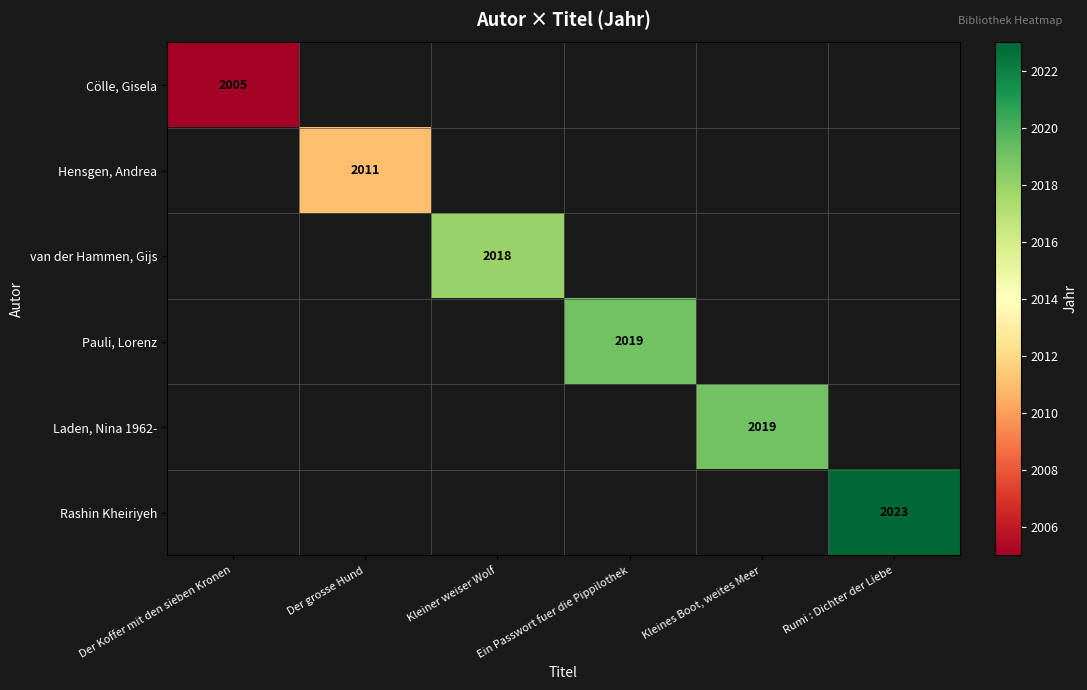

True or false: Cölle, Gisela has a value of 3203 at Der Koffer mit den sieben Kronen.

False